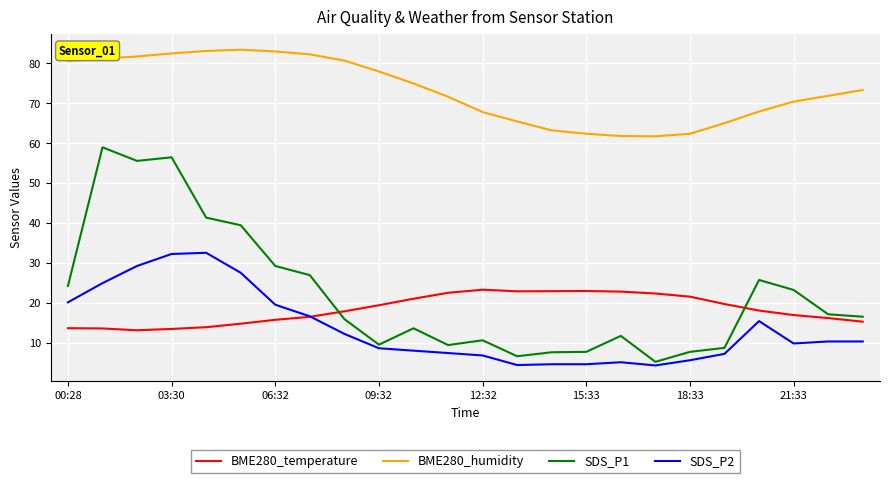

What is the maximum value for SDS_P2?

32.6